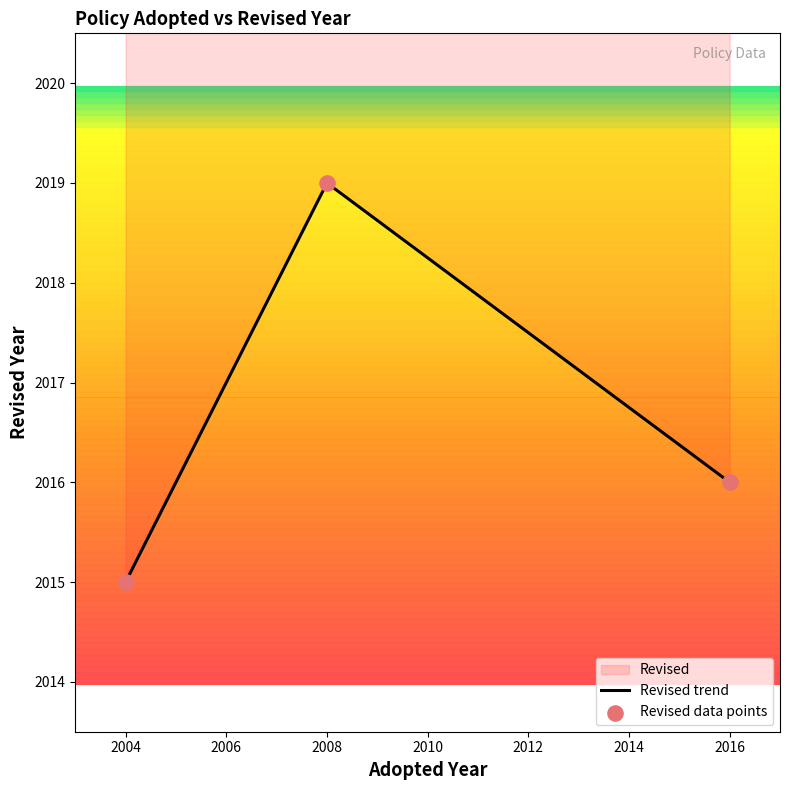

At how many categories does at least one series exceed 2017?

1